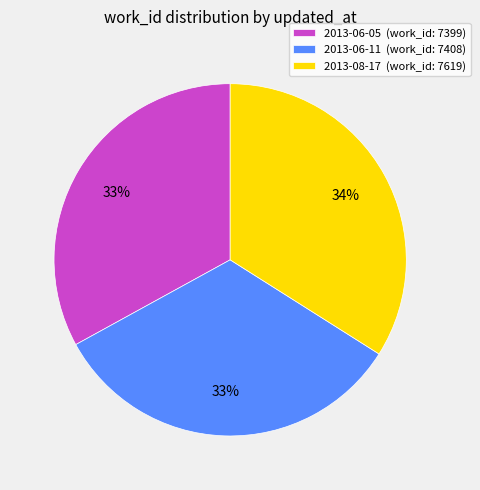

Approximately how many times larger is the value at 2013-06-11 compared to 2013-08-17?

1.0